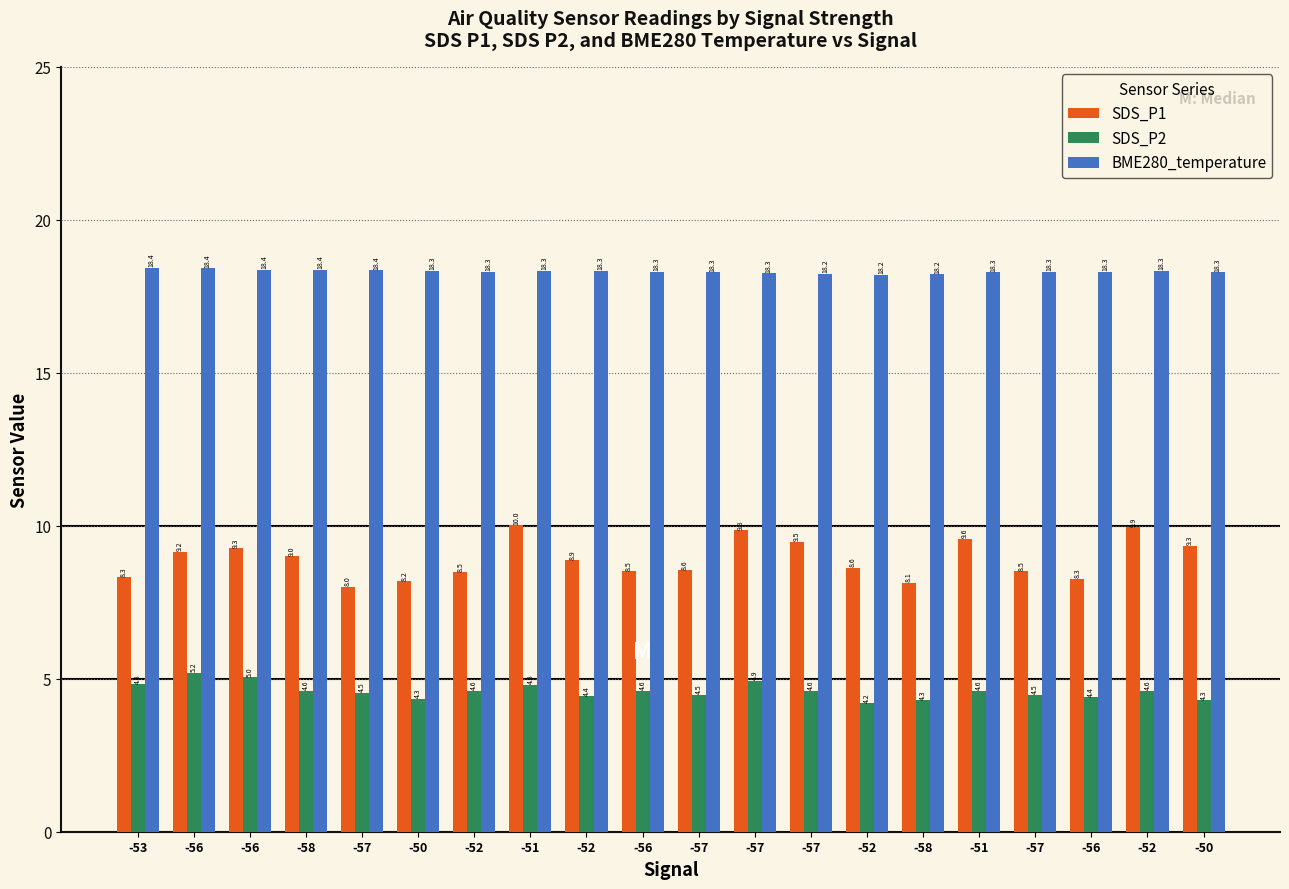

What is the spread (max minus min) of values at -52?

13.7